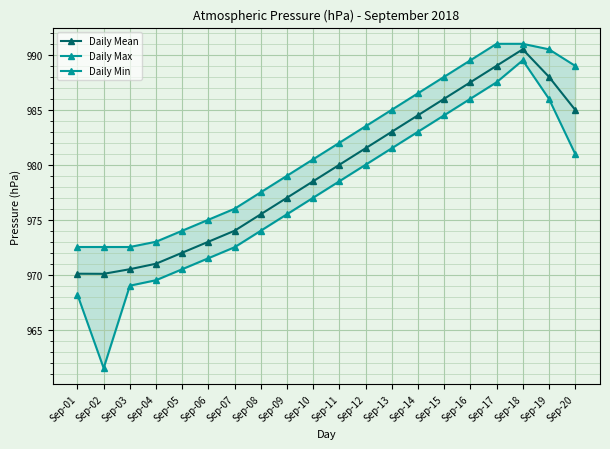

What is the sum of all Daily Max values?

19628.6